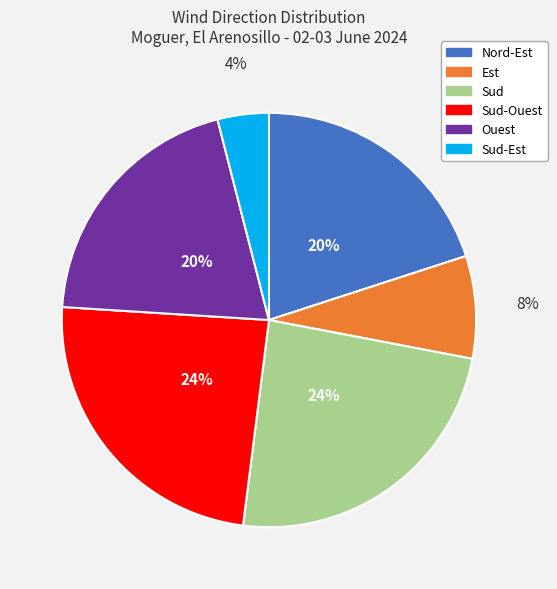

To the nearest percent, what is the average slice percentage?

17%